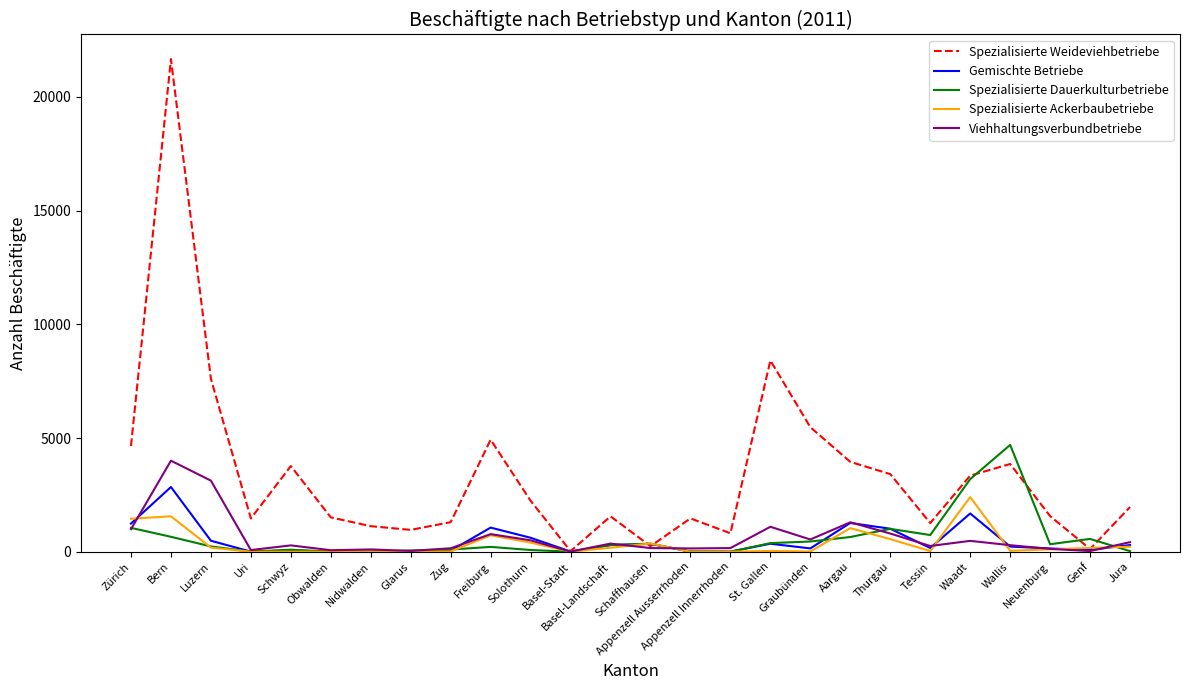

Which series has the largest total across all categories?

Spezialisierte Weideviehbetriebe